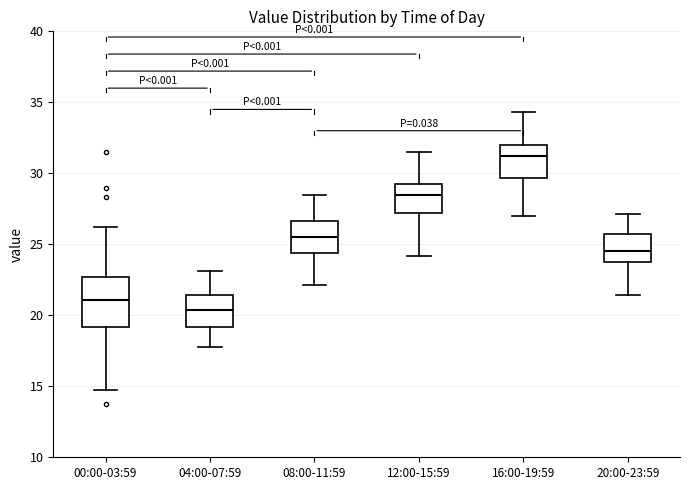

Which box has the lowest median line?

04:00-07:59